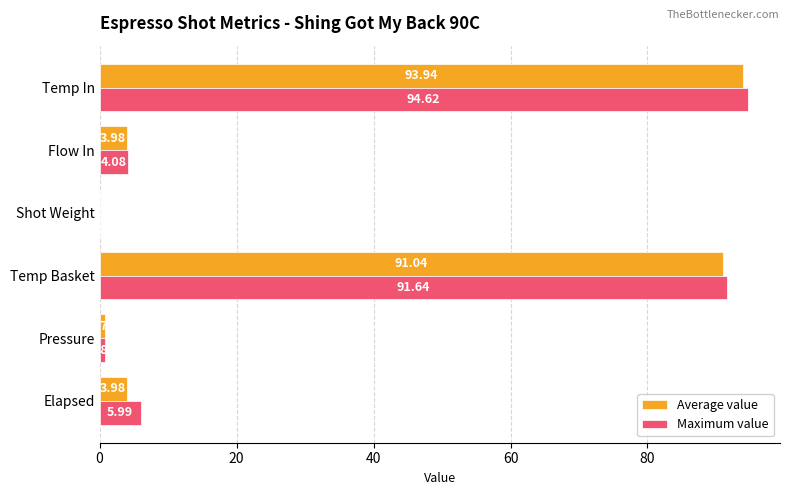

Where is Maximum value nearest to the value 47?

Elapsed